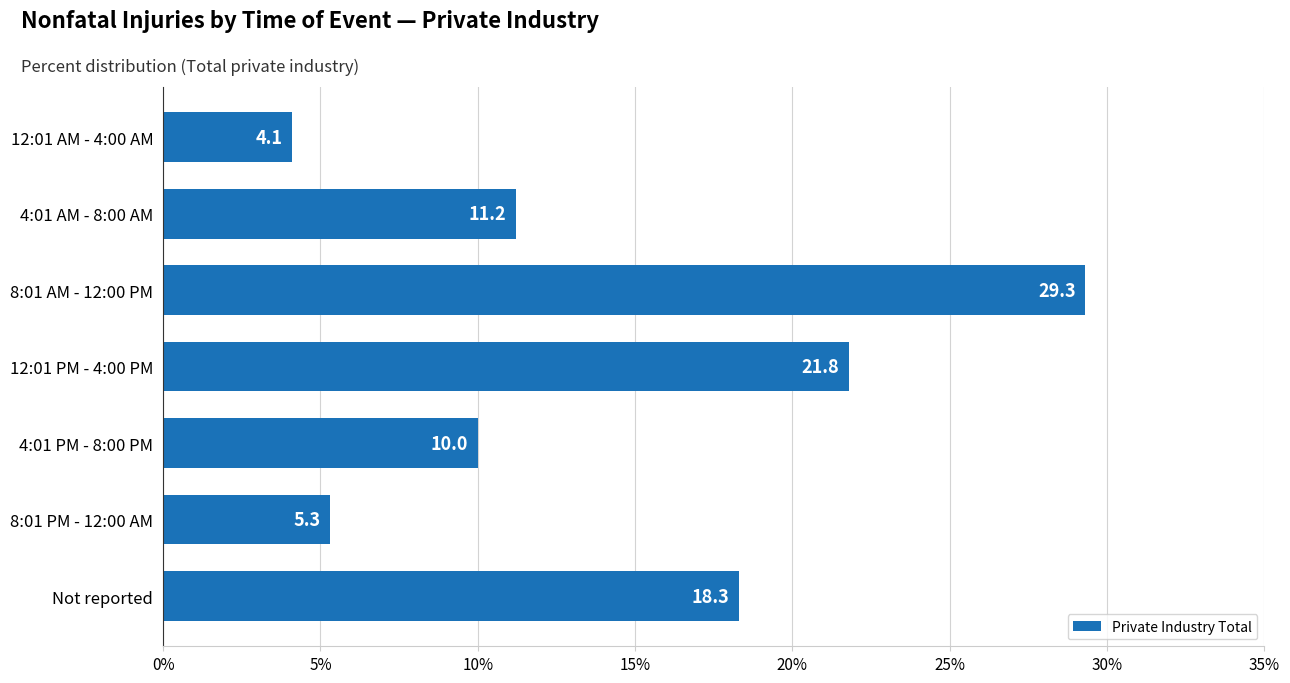

What is the maximum value shown in the chart?

29.3